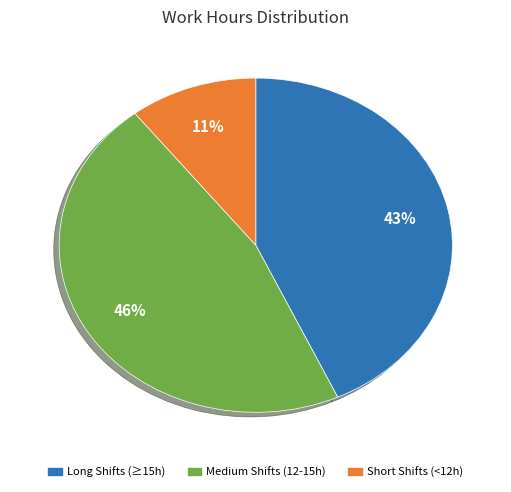

To the nearest percent, what portion does Medium Shifts (12-15h) represent?

46%